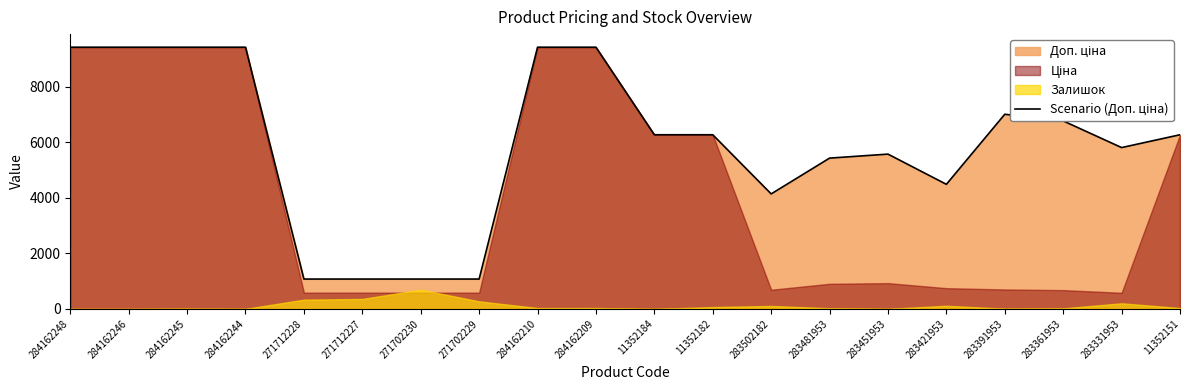

The chart shows a value of 6035.9 at 284162210. True or false?

False